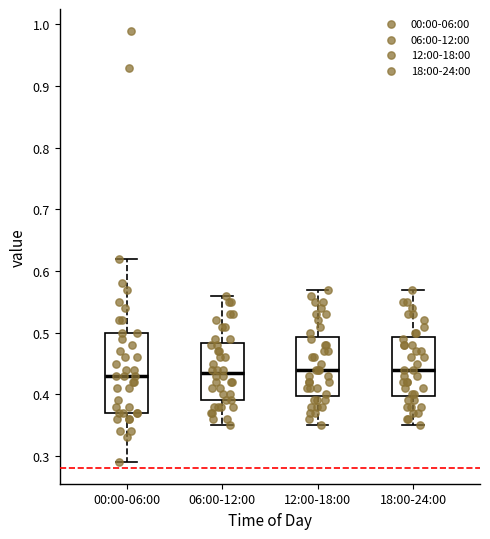

Where is the lower edge of the box for 06:00-12:00 on the y-axis? The values are not printed on the chart, so give them approximately, as read against the axis.

0.39